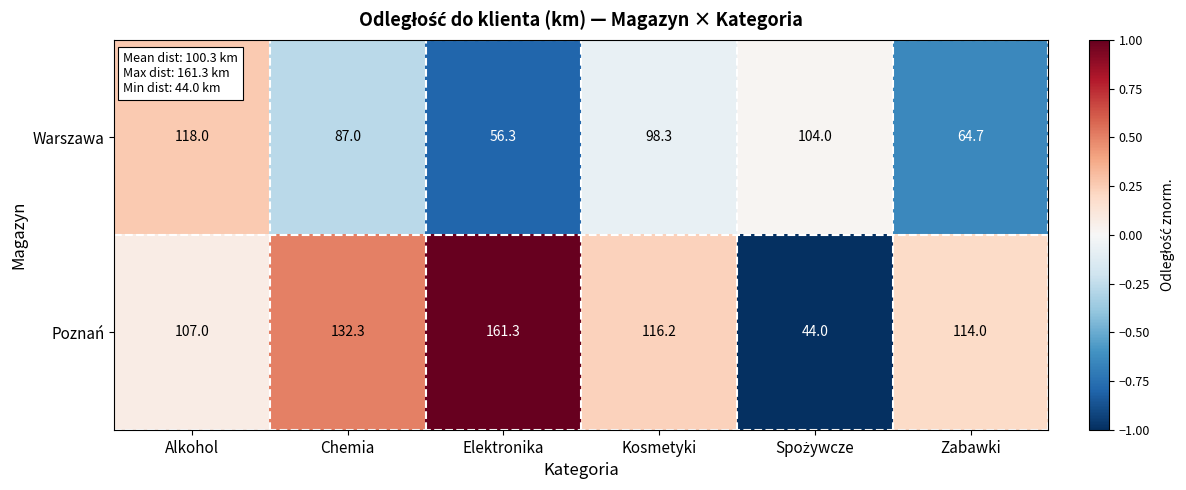

How many data points in Warszawa are less than 98?

3